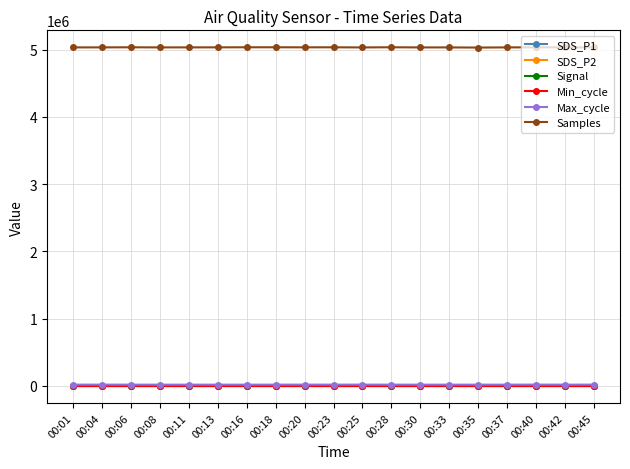

What is the difference between the maximum and minimum values in the Max_cycle series?

483.0